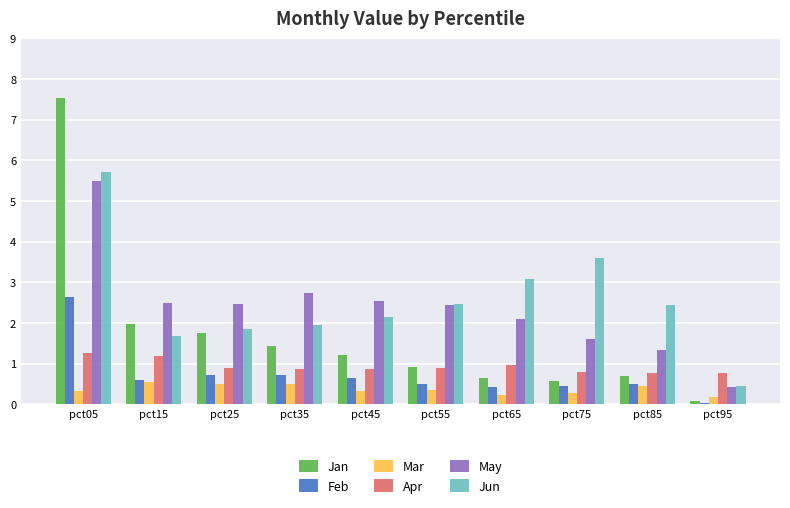

The May series shows 3.6 at pct35. True or false?

False